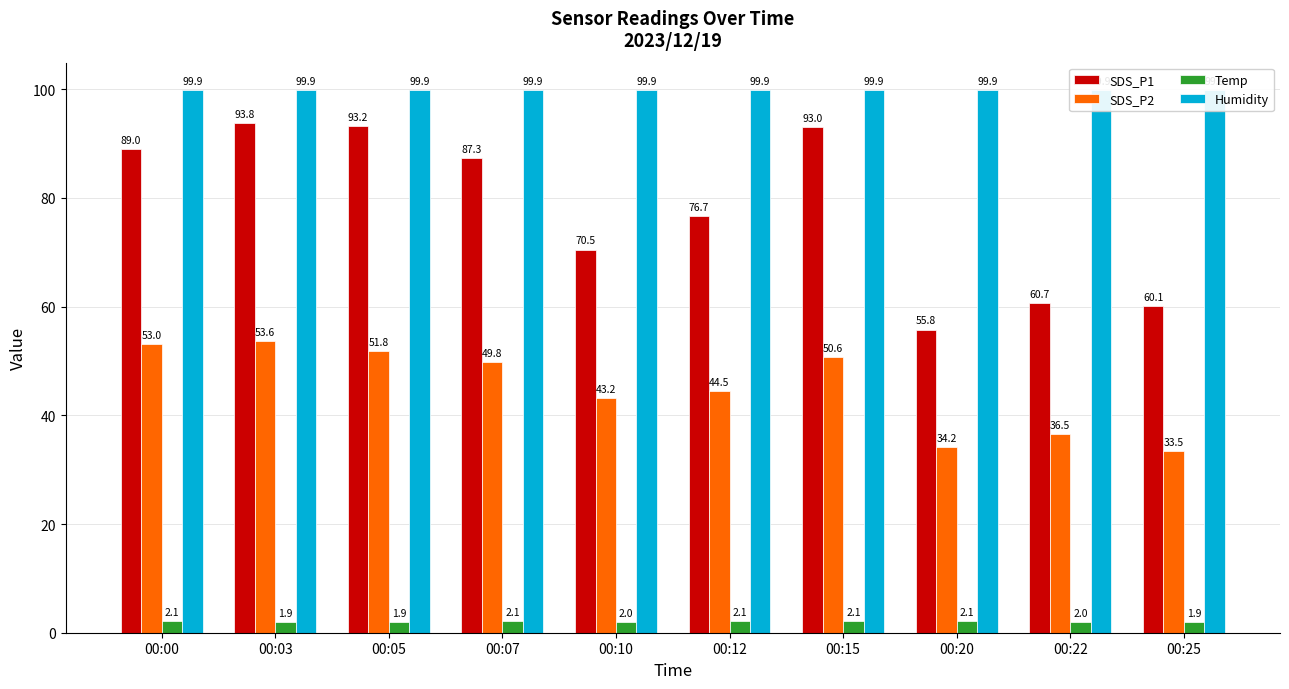

At which label does Temp reach its minimum?

00:03